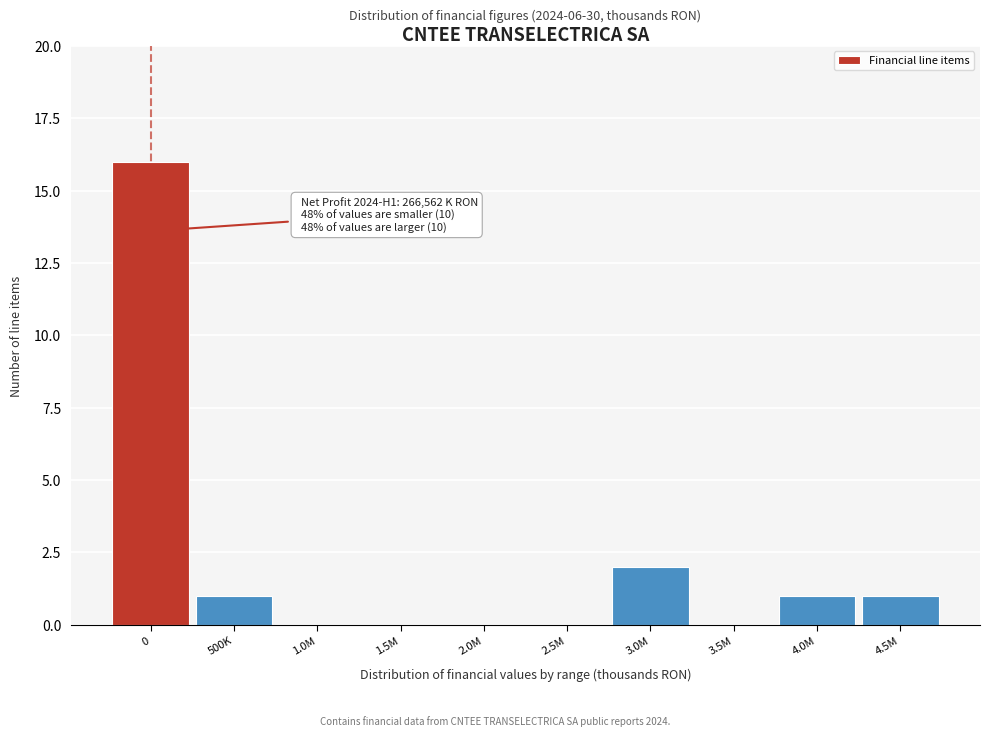

Reading left to right, extract all data points from this chart.

0=16	500K=1	1.0M=0	1.5M=0	2.0M=0	2.5M=0	3.0M=2	3.5M=0	4.0M=1	4.5M=1